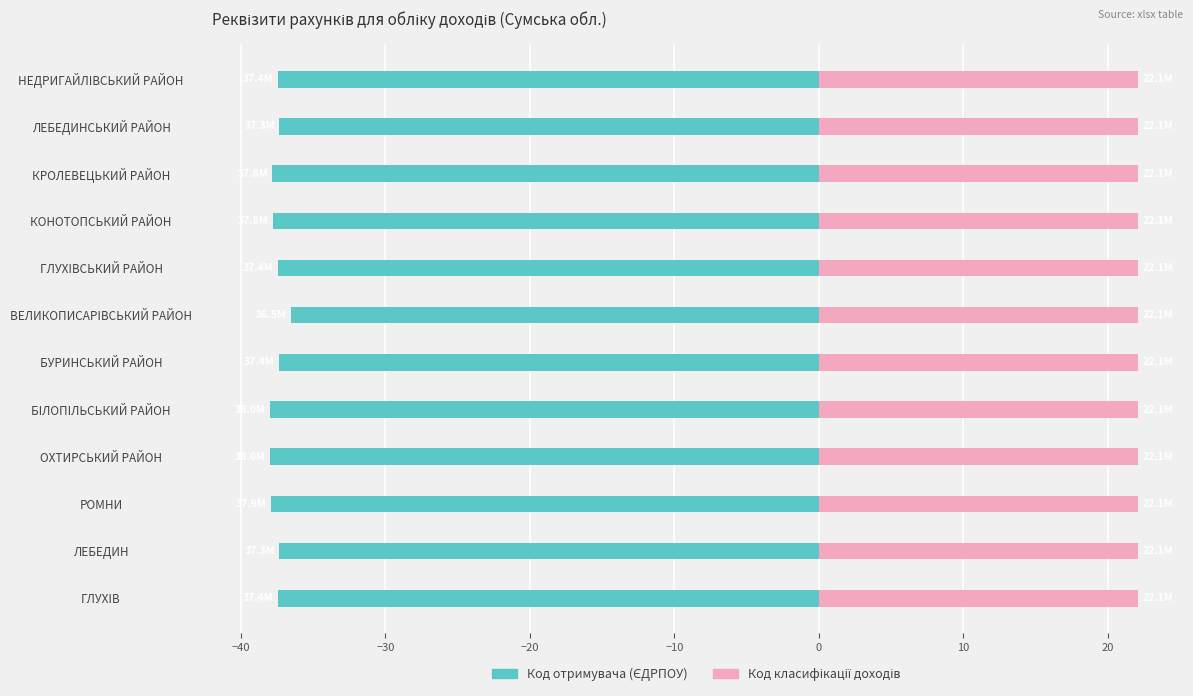

What is the sum of all Код отримувача (ЄДРПОУ) values?

-450.4